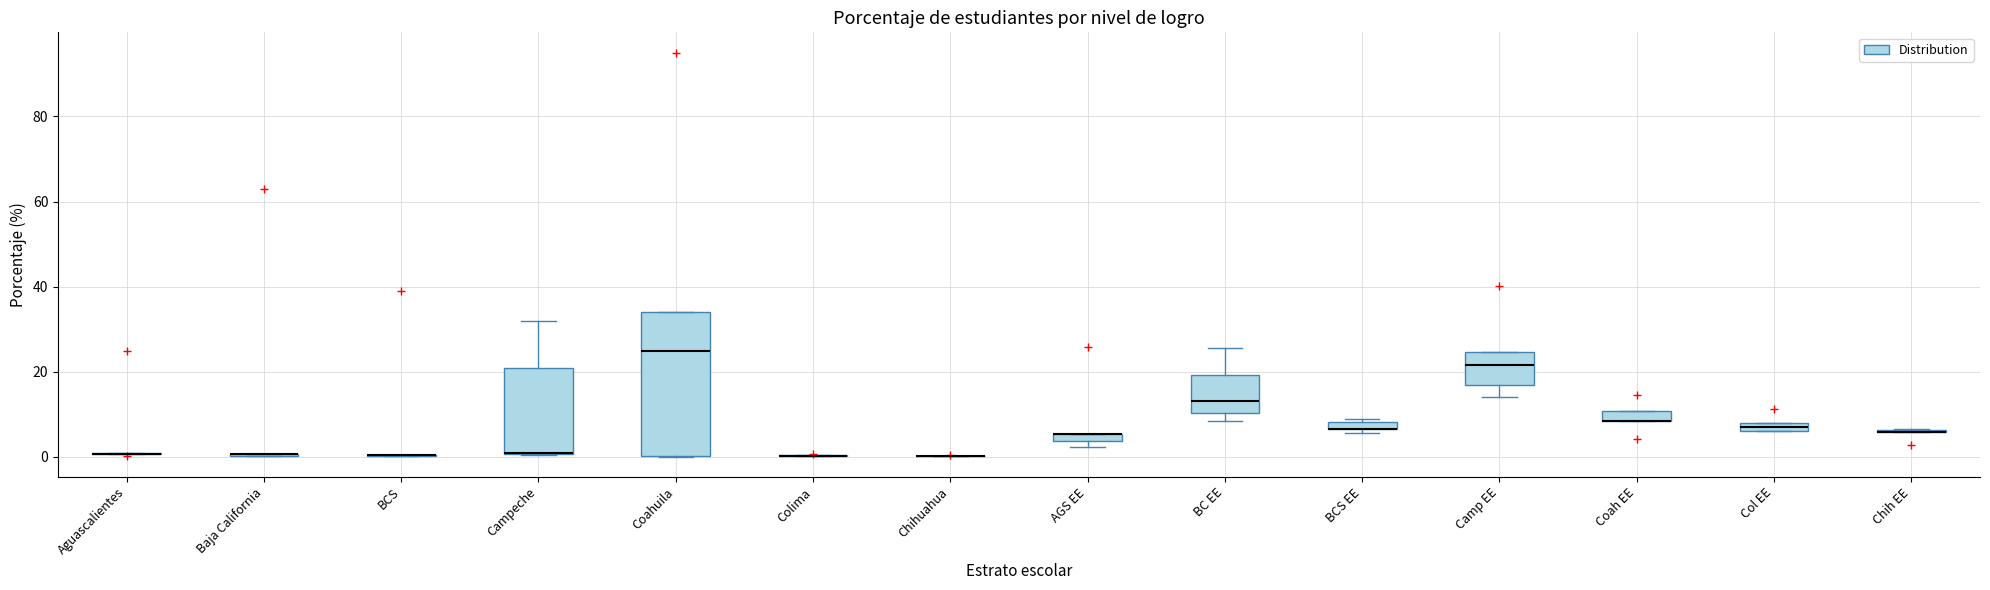

Comparing the boxes themselves (not the whiskers), which one is the tallest?

Coahuila